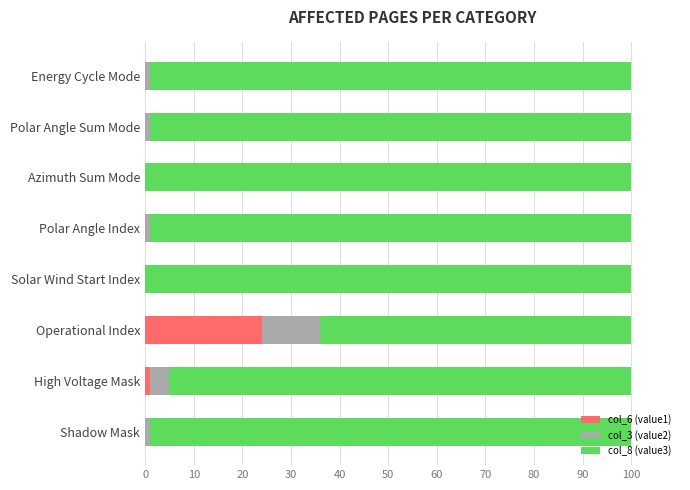

True or false: col_6 (value1) has a value of 0 at Polar Angle Sum Mode.

True